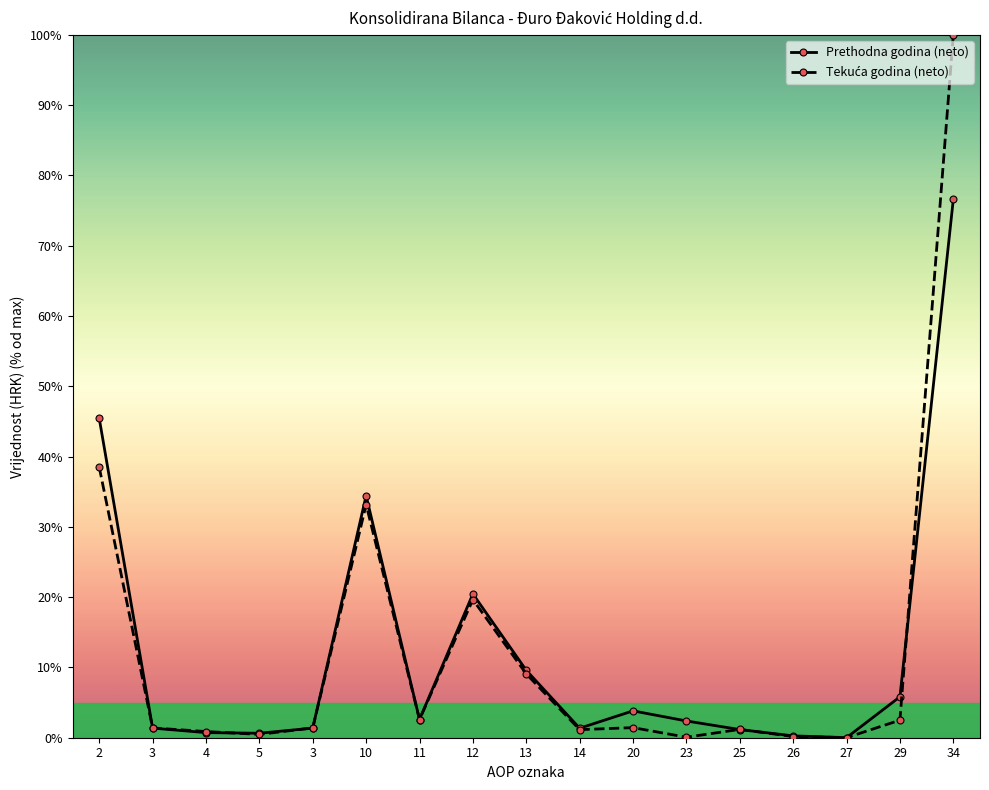

Rank the series by their maximum value, from highest to lowest.

Tekuća godina (neto), Prethodna godina (neto)